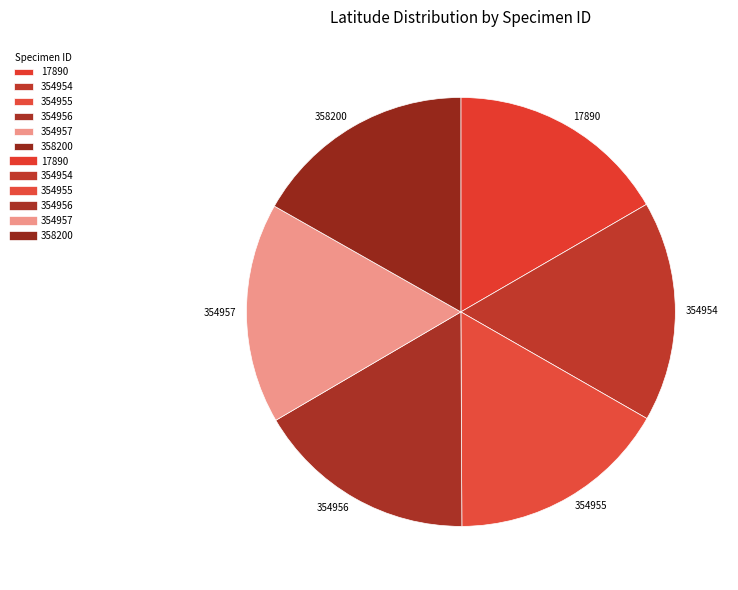

Is it true that 354956 is 10% of the pie?

False